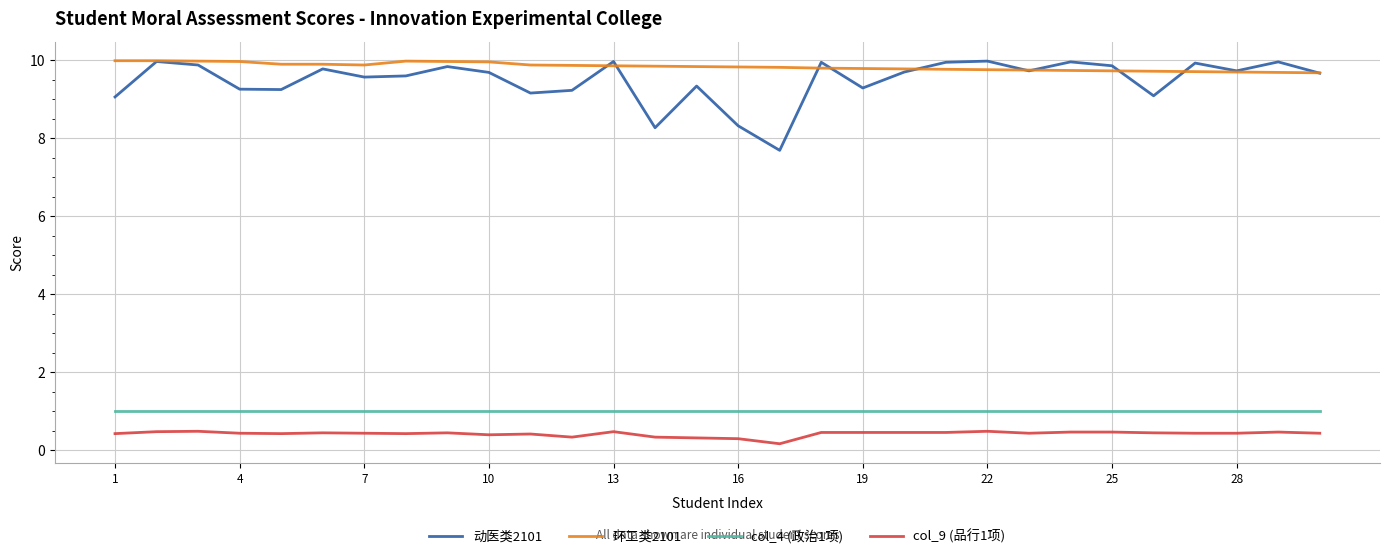

Which series has the widest spread of values?

动医类2101